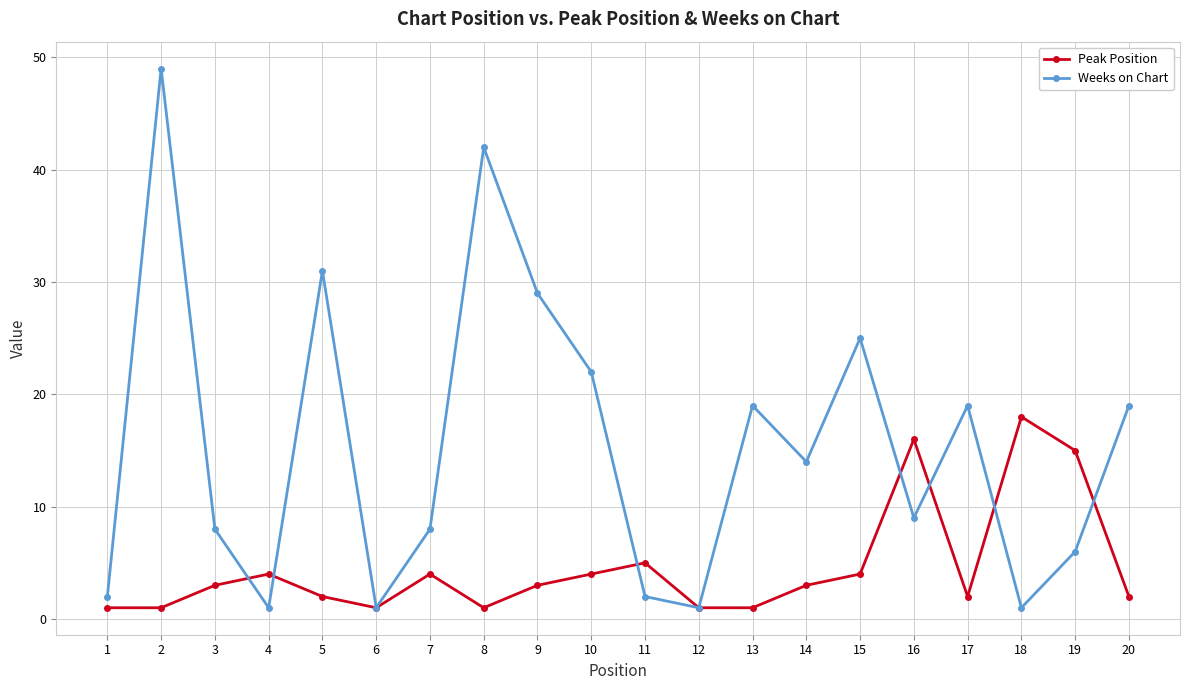

True or false: Weeks on Chart has a value of 5 at 7.

False